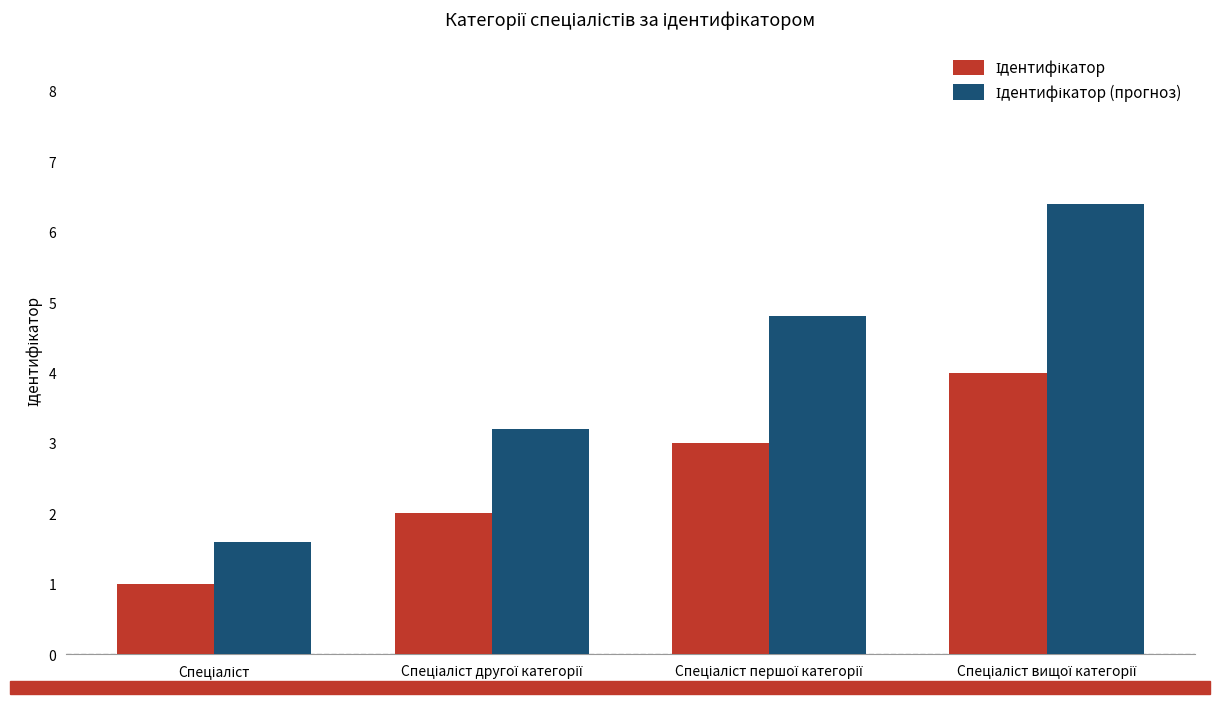

What is the greatest value displayed?

6.4